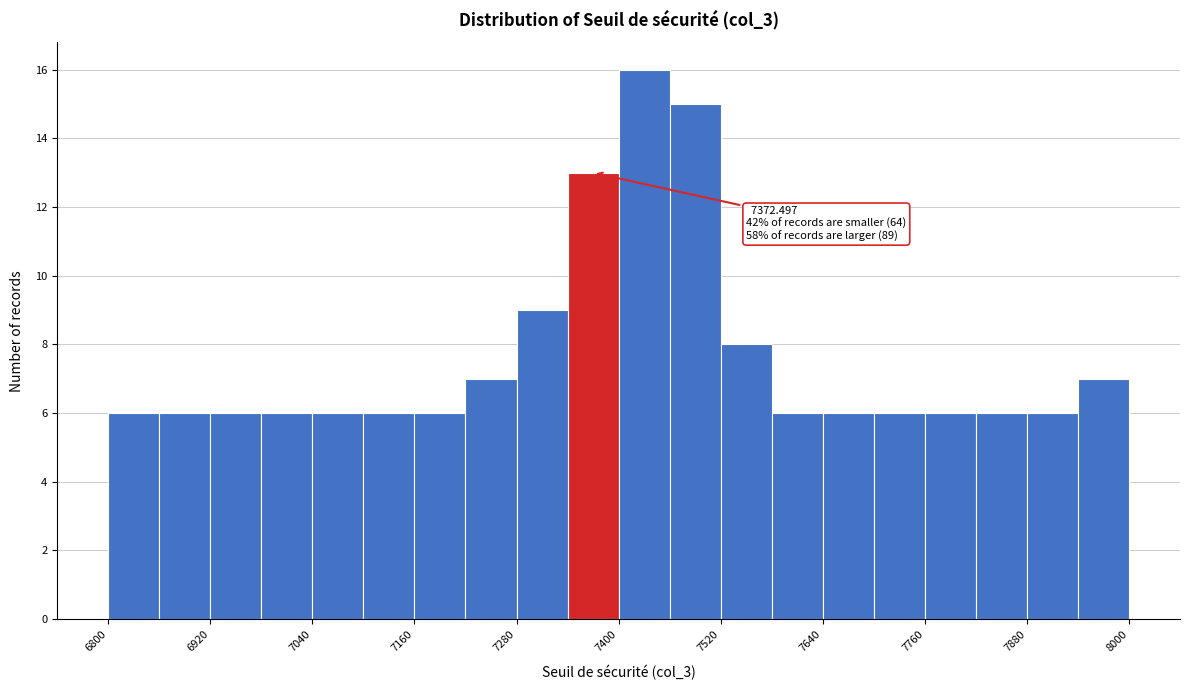

Read against the x-axis, roughly where is the centre of the tallest bar?

7440